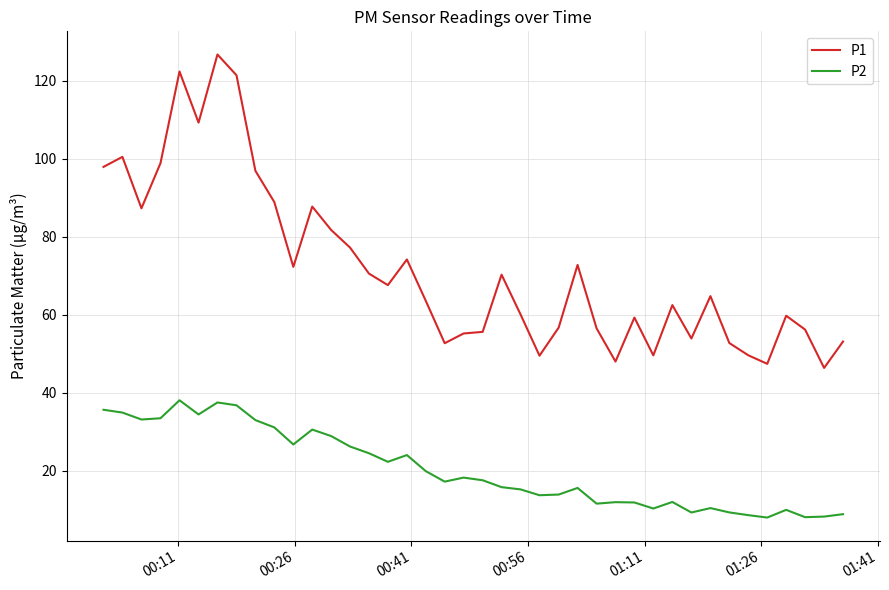

True or false: P1 has more than 1 interior local peaks.

True